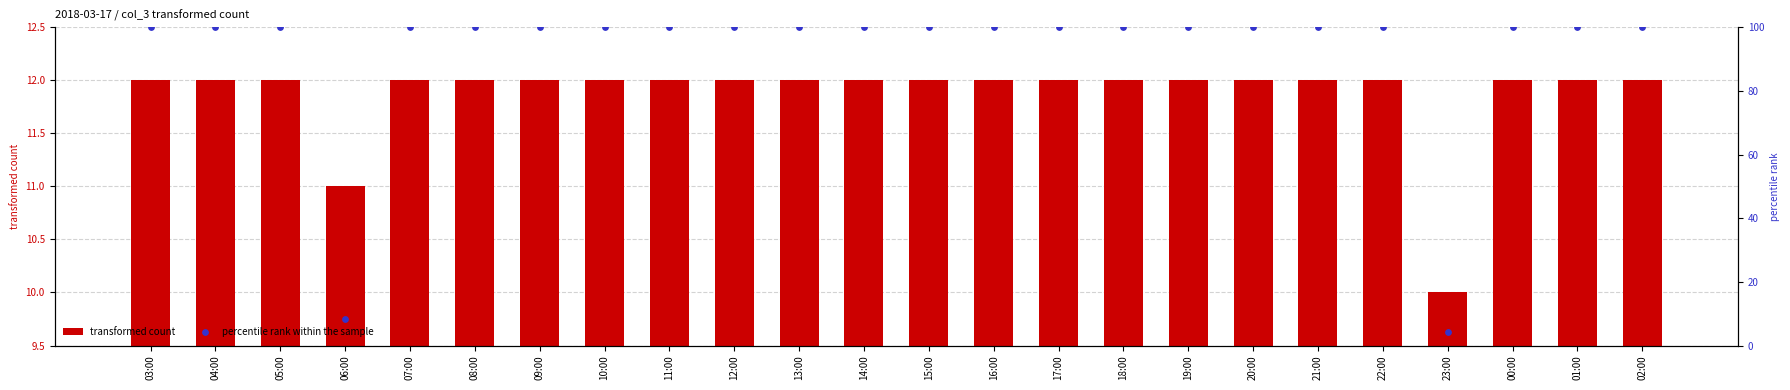

Which series has the largest total across all categories?

percentile rank within the sample